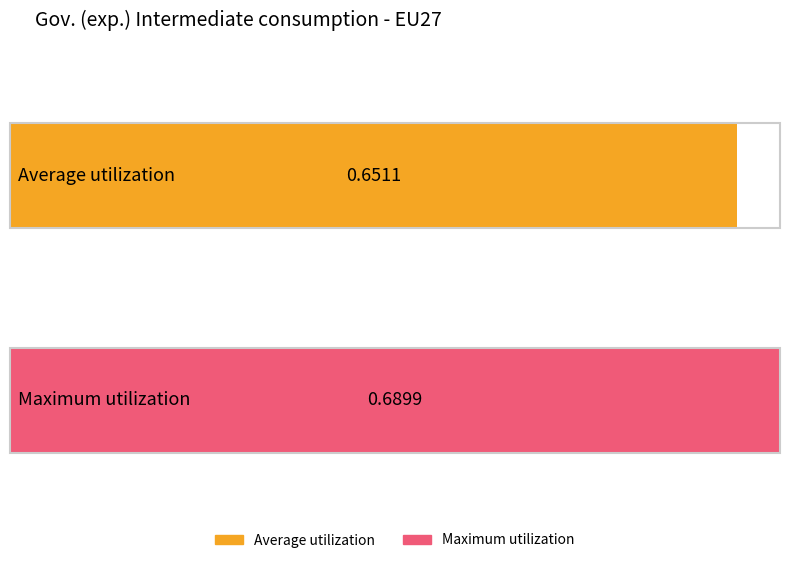

What is the greatest value displayed?

0.7